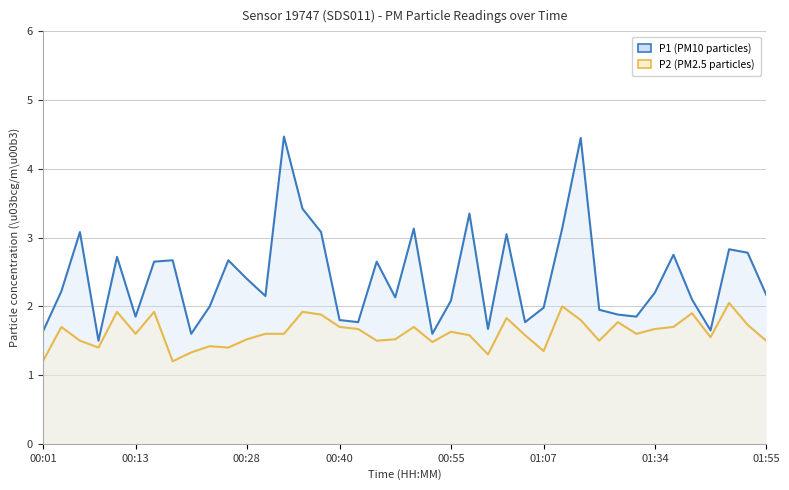

Which series has the widest spread of values?

P1